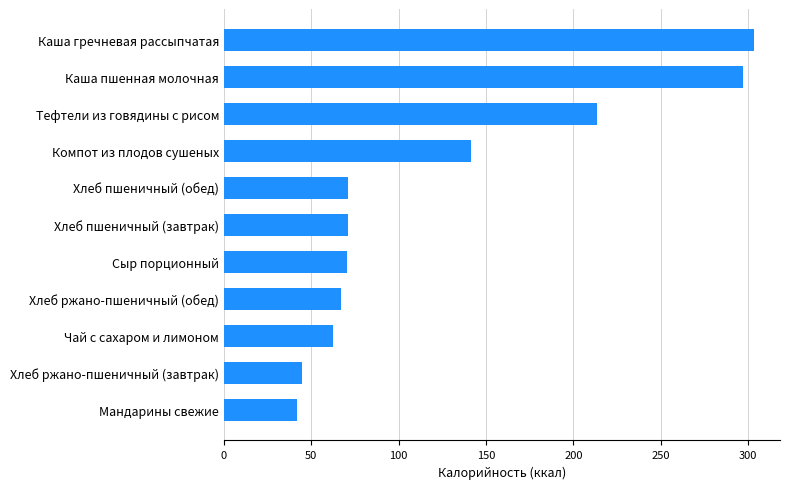

How many bars are there in total?

11